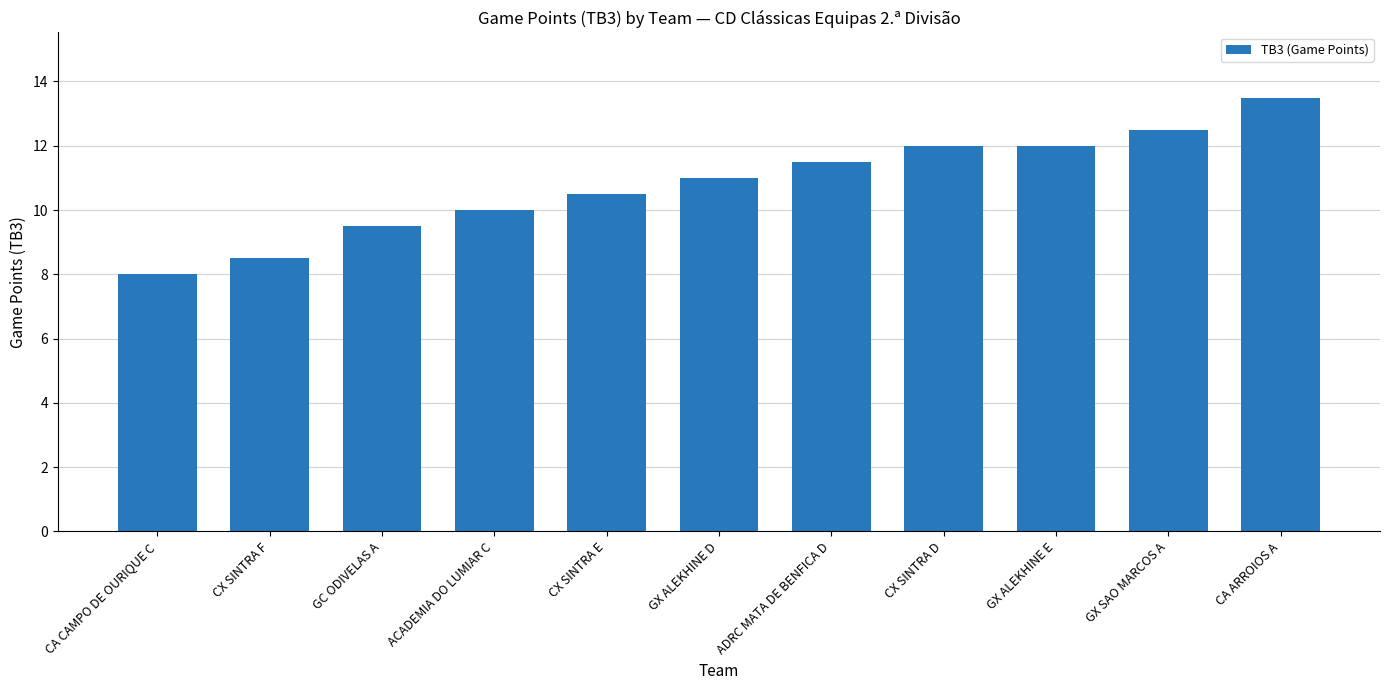

What is the label of the 7th bar from the left?

ADRC MATA DE BENFICA D